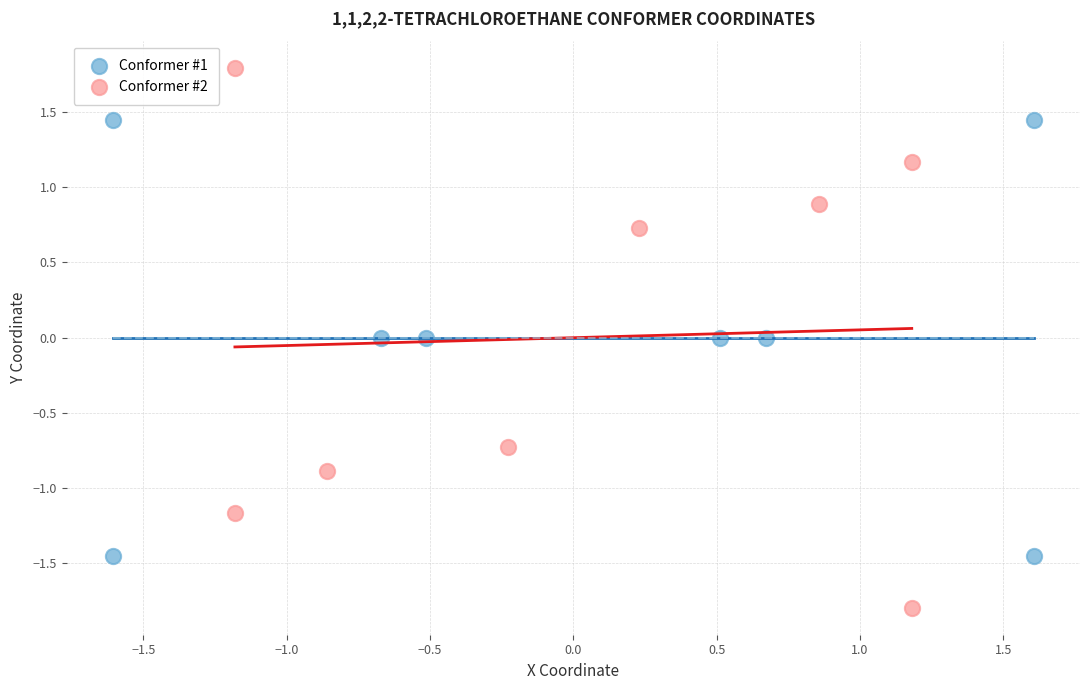

Which series reaches the maximum Y coordinate?

Conformer #2